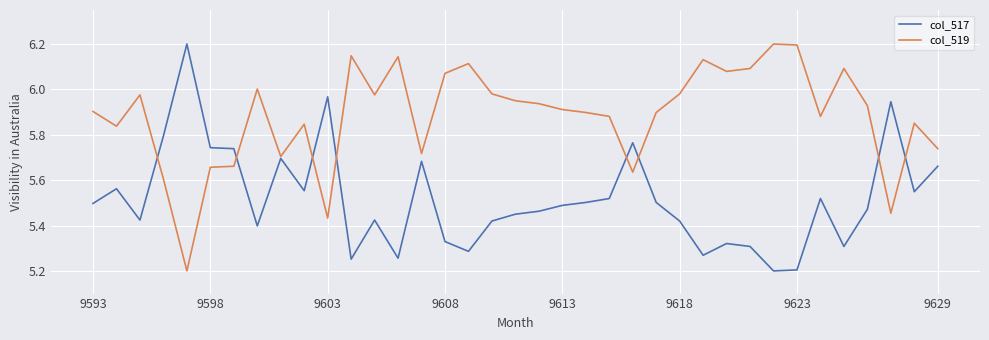

List the series in order of their overall mean, highest first.

col_519, col_517